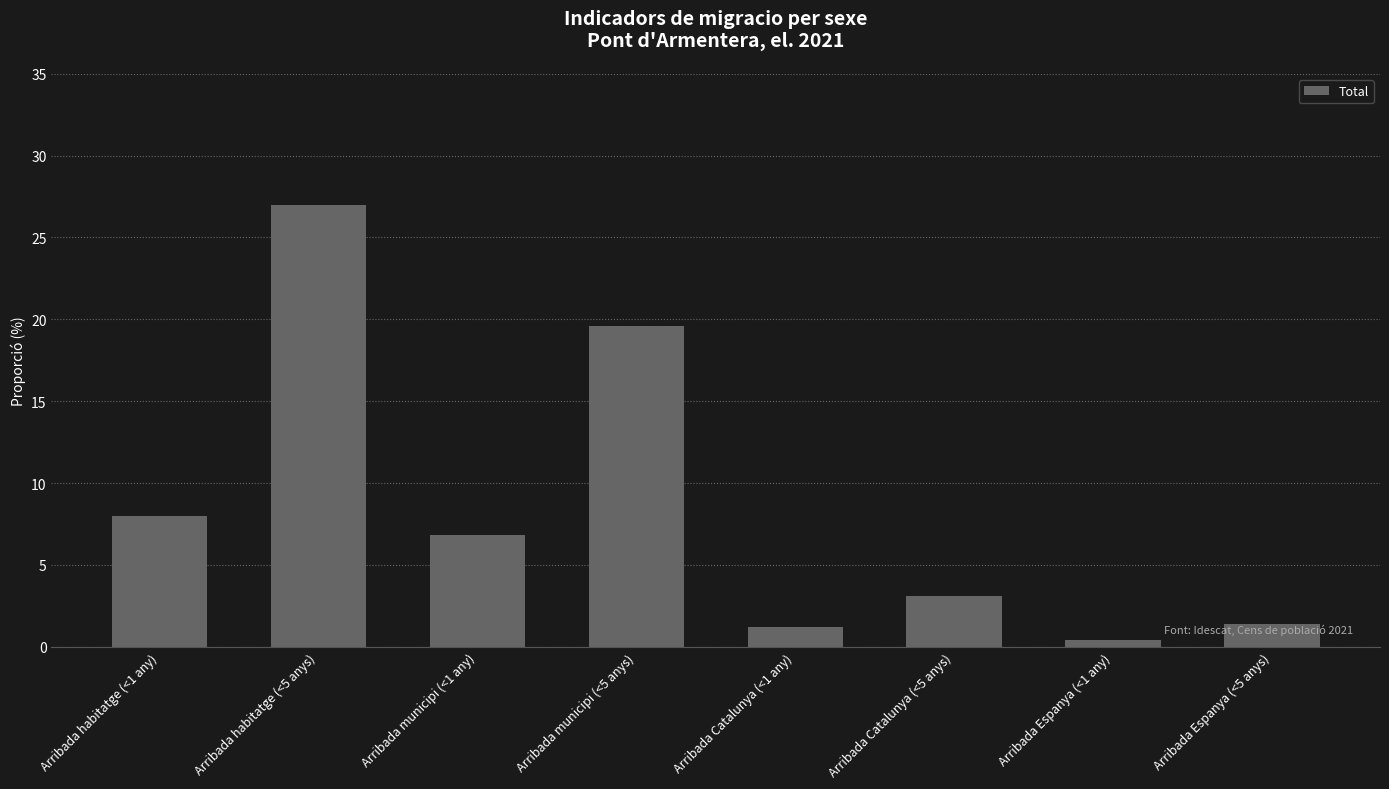

The chart shows a value of 0.4 at Arribada Espanya (<1 any). True or false?

True